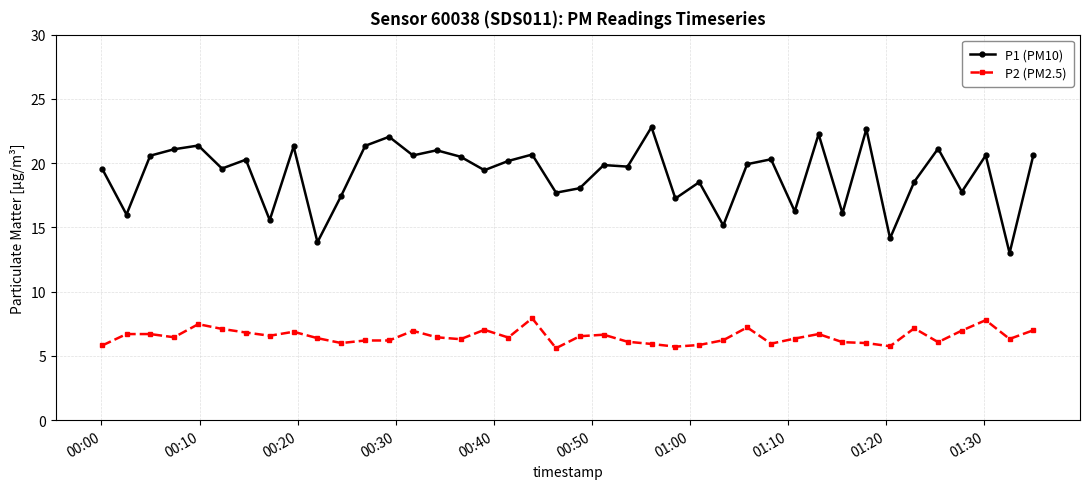

True or false: P1 (PM10) and P2 (PM2.5) intersect in this chart.

False